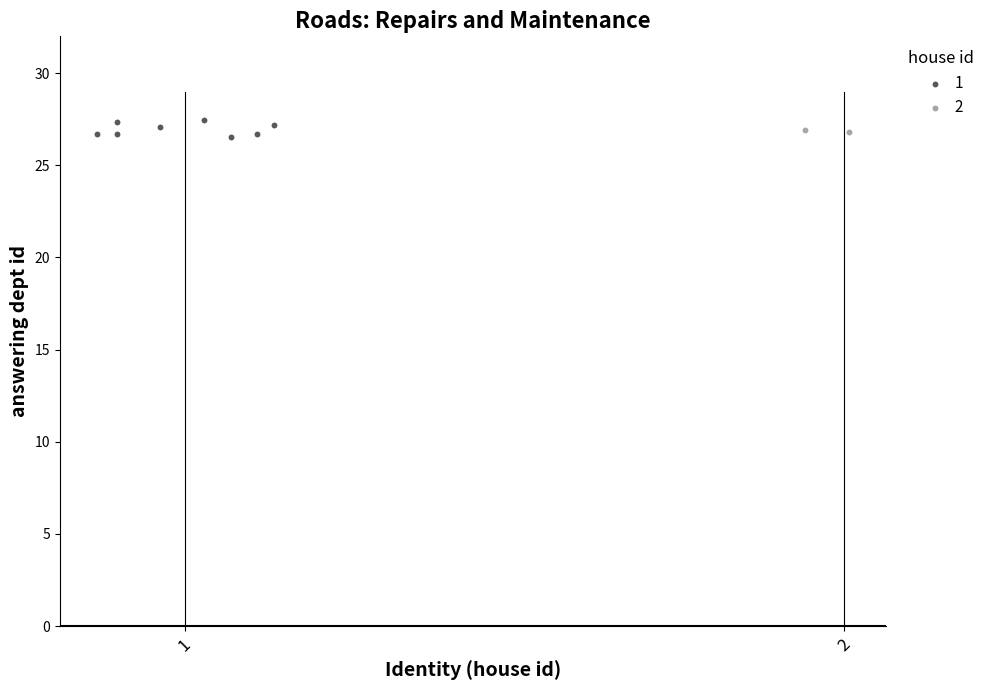

What are all the series names shown in the legend?

1, 2